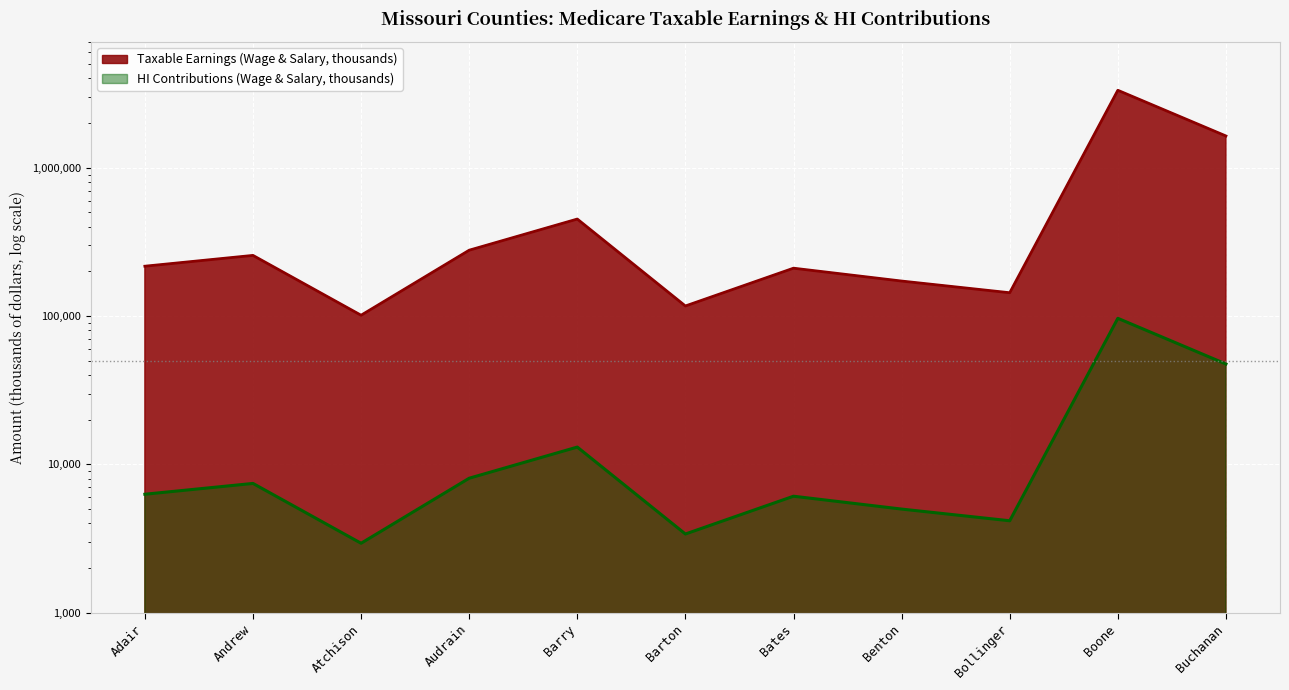

Count the number of categories in the chart.

11